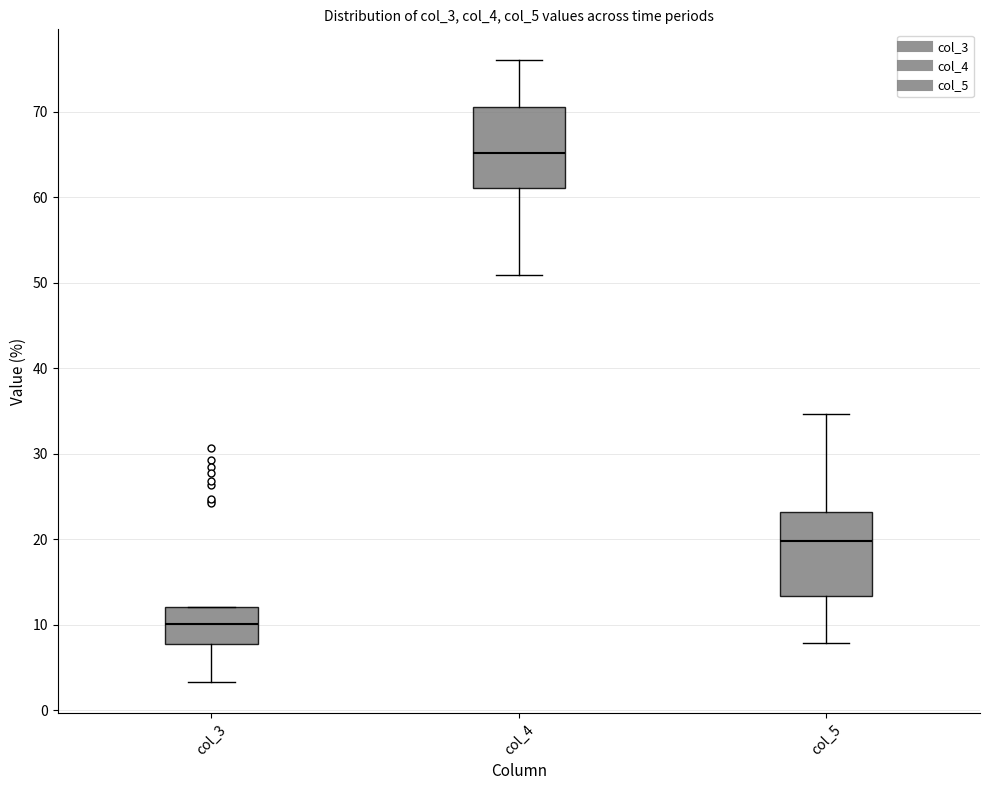

Reading left to right, read every box against the y-axis: the position of its median line, the range the box covers, and the ends of its whiskers. The values are not printed on the chart, so give them approximately, as read against the axis.

col_3: median 10, box 8 to 12, whiskers 3 to 12
col_4: median 65, box 61 to 71, whiskers 51 to 76
col_5: median 20, box 13 to 23, whiskers 8 to 35